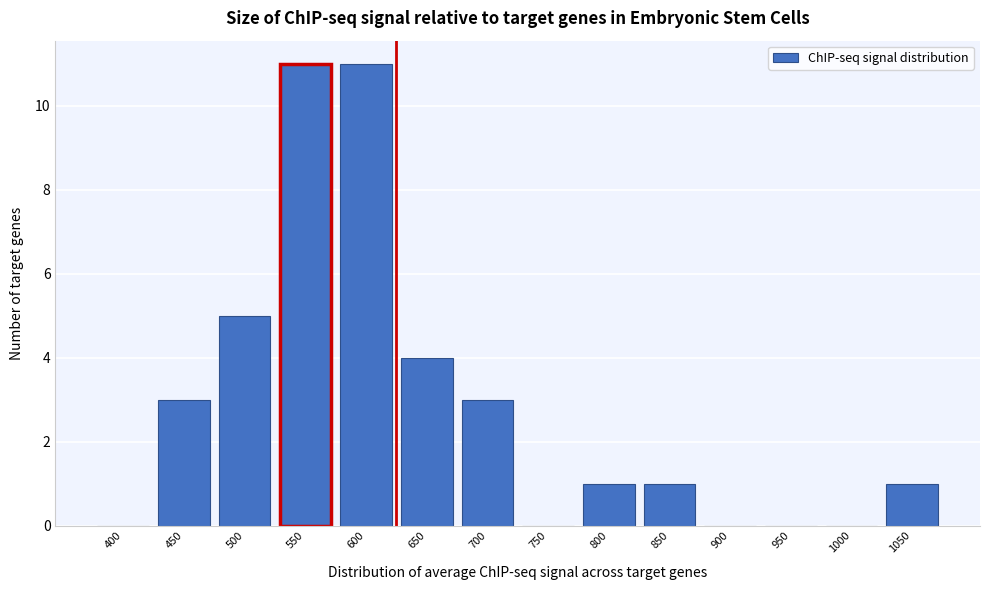

Reading right to left, transcribe all the data shown in this chart.

1050=1	1000=0	950=0	900=0	850=1	800=1	750=0	700=3	650=4	600=11	550=11	500=5	450=3	400=0